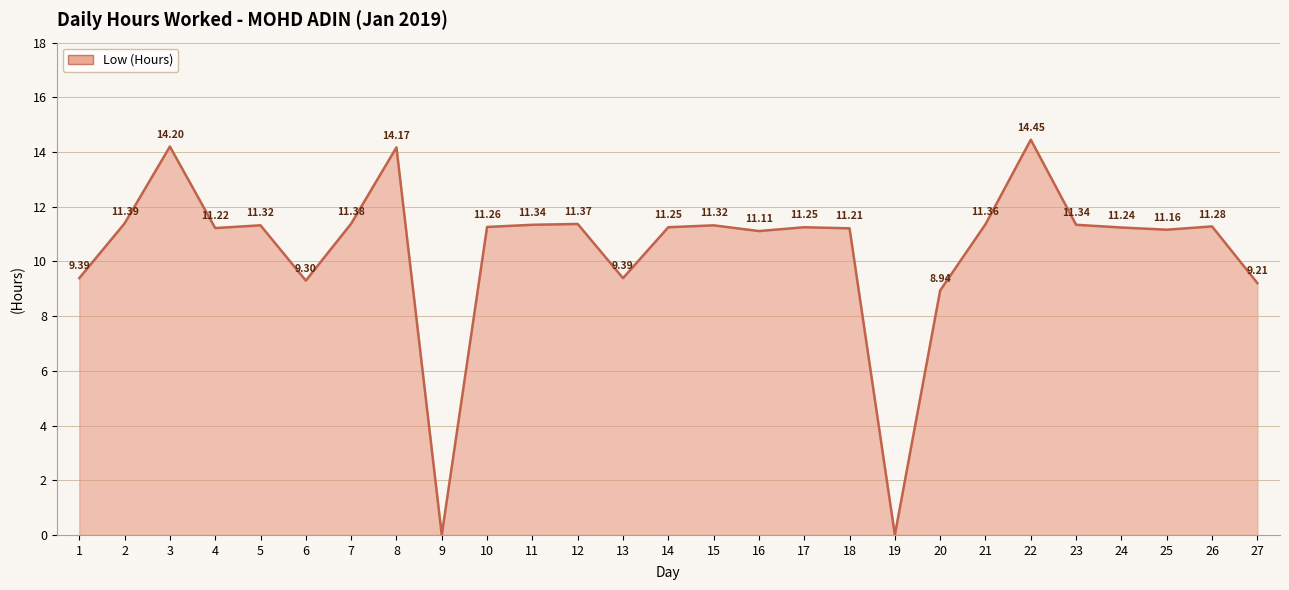

What is the ratio of the value at 24 to the value at 27?

1.2